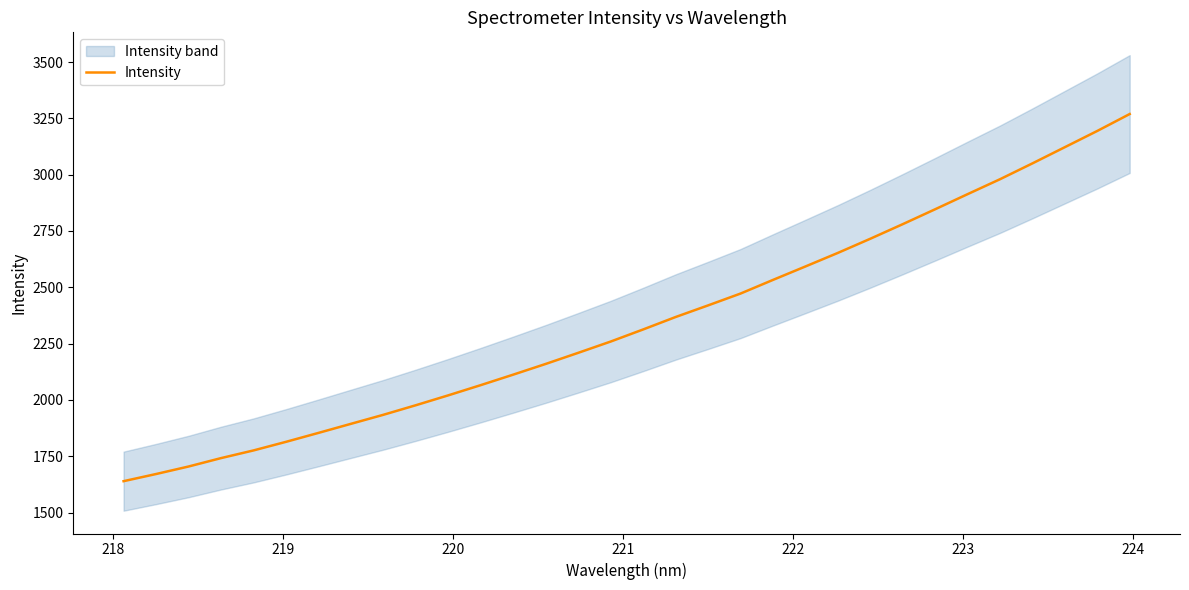

What is the lowest value of the Intensity series?

1639.5